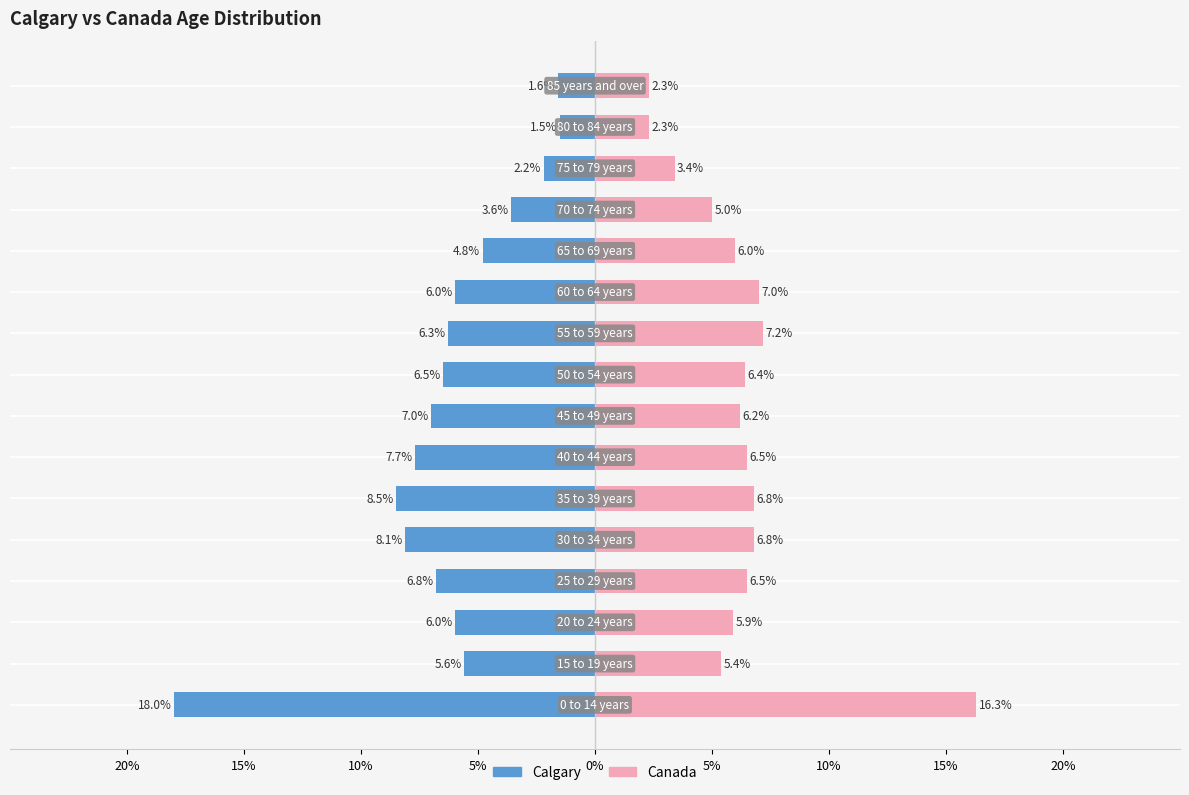

What is the sum of the Calgary values at 50 to 54 years and 35 to 39 years?

15.0